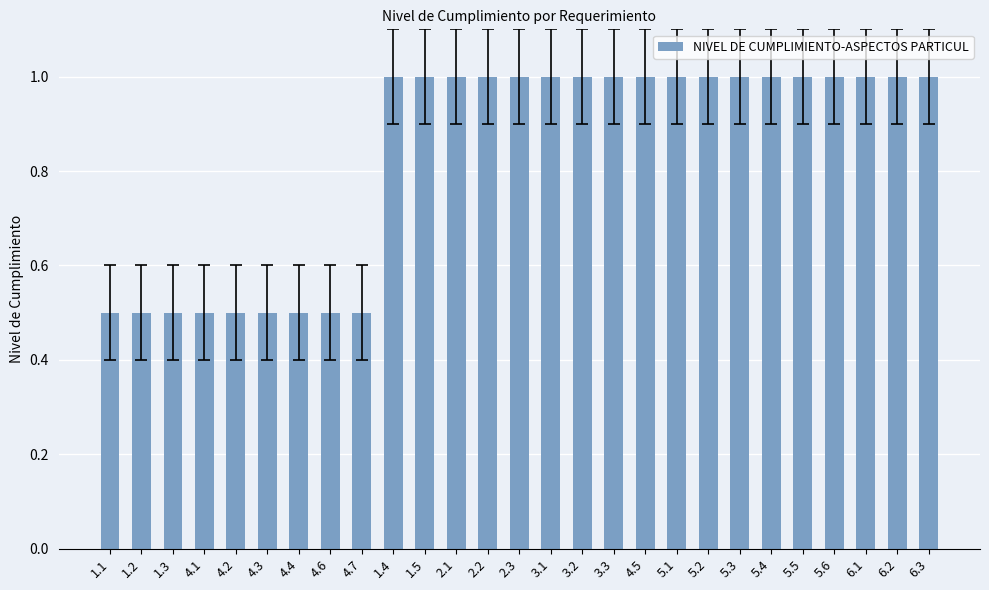

Reading left to right, list all the values displayed in this chart.

1.1=0.5	1.2=0.5	1.3=0.5	4.1=0.5	4.2=0.5	4.3=0.5	4.4=0.5	4.6=0.5	4.7=0.5	1.4=1.0	1.5=1.0	2.1=1.0	2.2=1.0	2.3=1.0	3.1=1.0	3.2=1.0	3.3=1.0	4.5=1.0	5.1=1.0	5.2=1.0	5.3=1.0	5.4=1.0	5.5=1.0	5.6=1.0	6.1=1.0	6.2=1.0	6.3=1.0